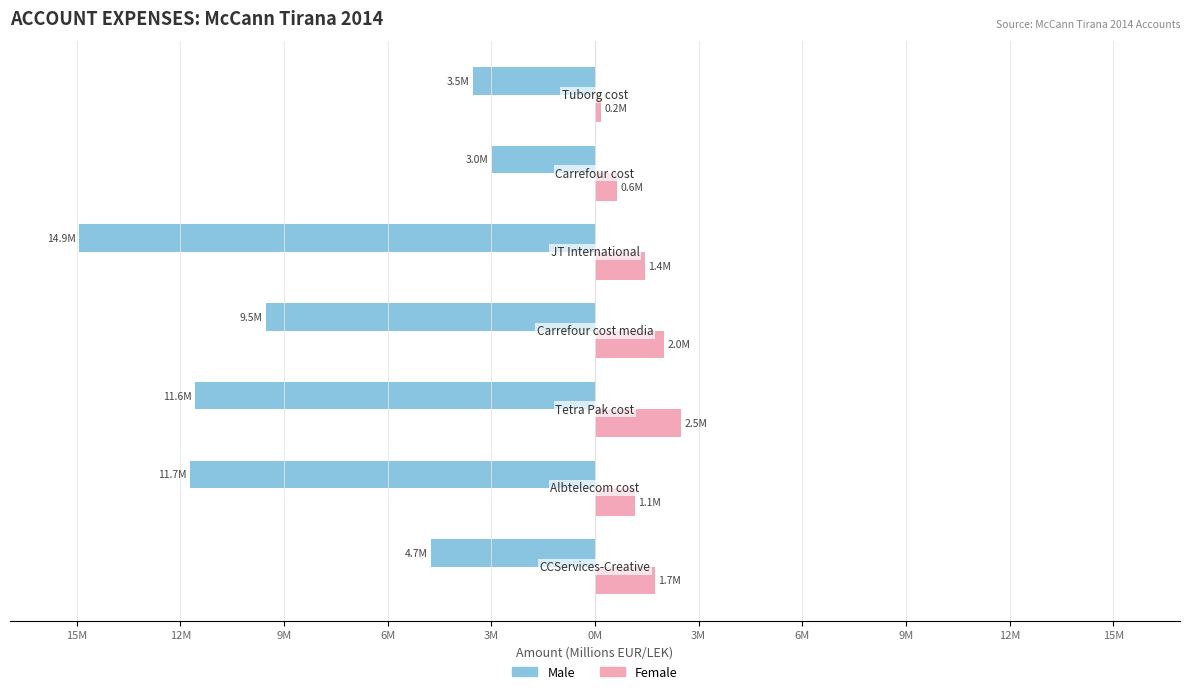

What are all the series names shown in the legend?

Male, Female